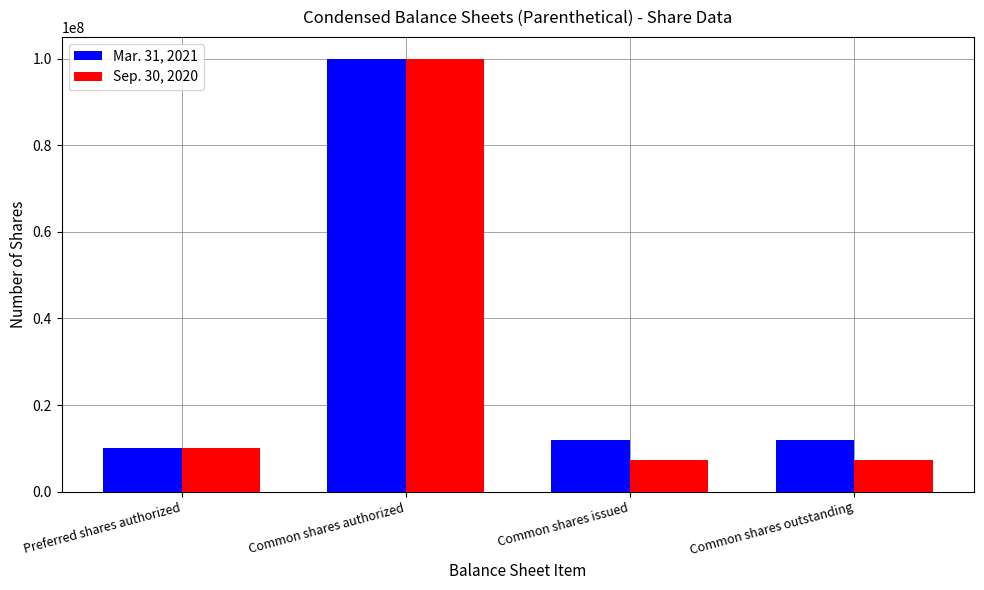

What is the difference between the Mar. 31, 2021 values at Common shares issued and Common shares authorized?

88089683